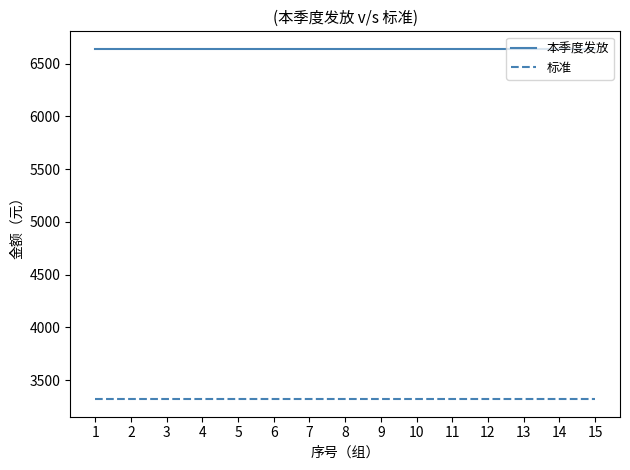

At how many categories does at least one series exceed 5929?

15